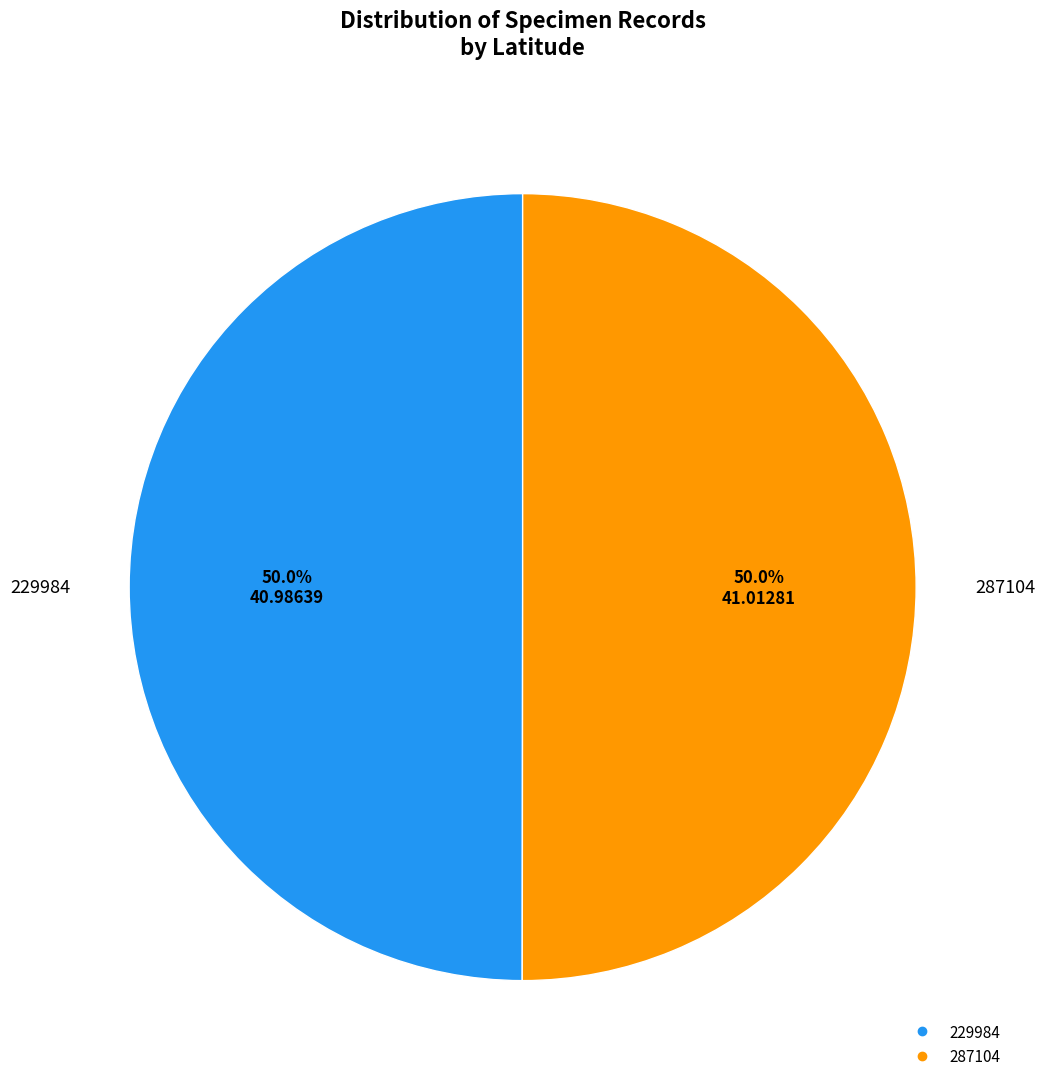

Approximately how many times larger is the value at 229984 compared to 287104?

1.0